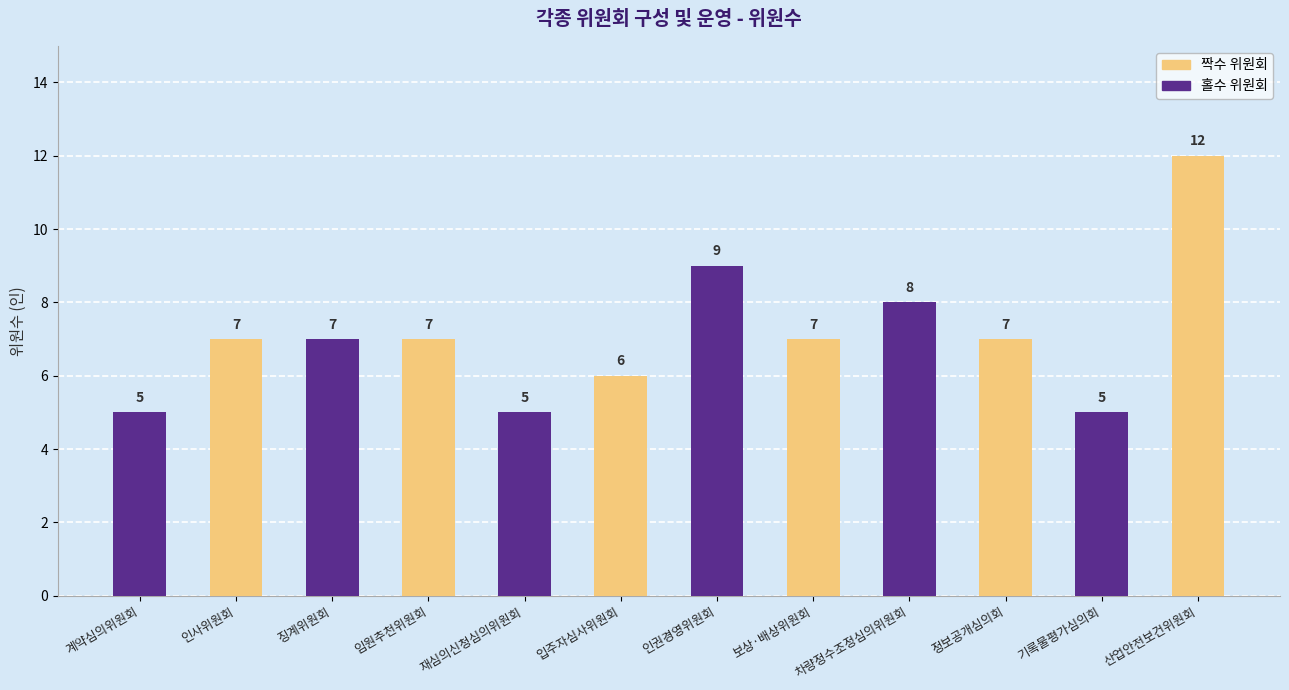

What position from the right is 기록물평가심의회?

2